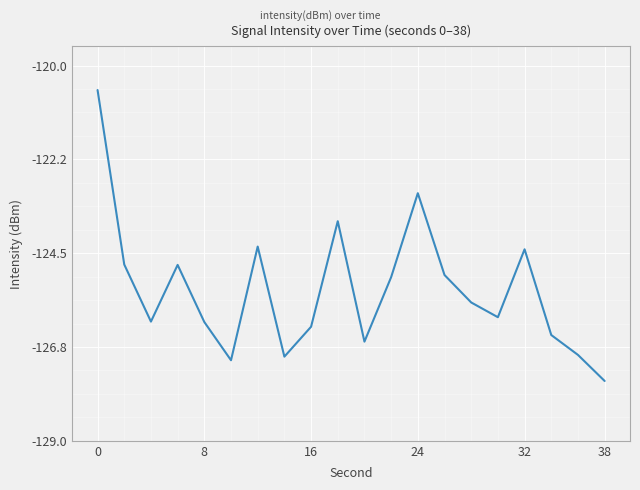

What is the difference between the maximum and minimum values?

7.0